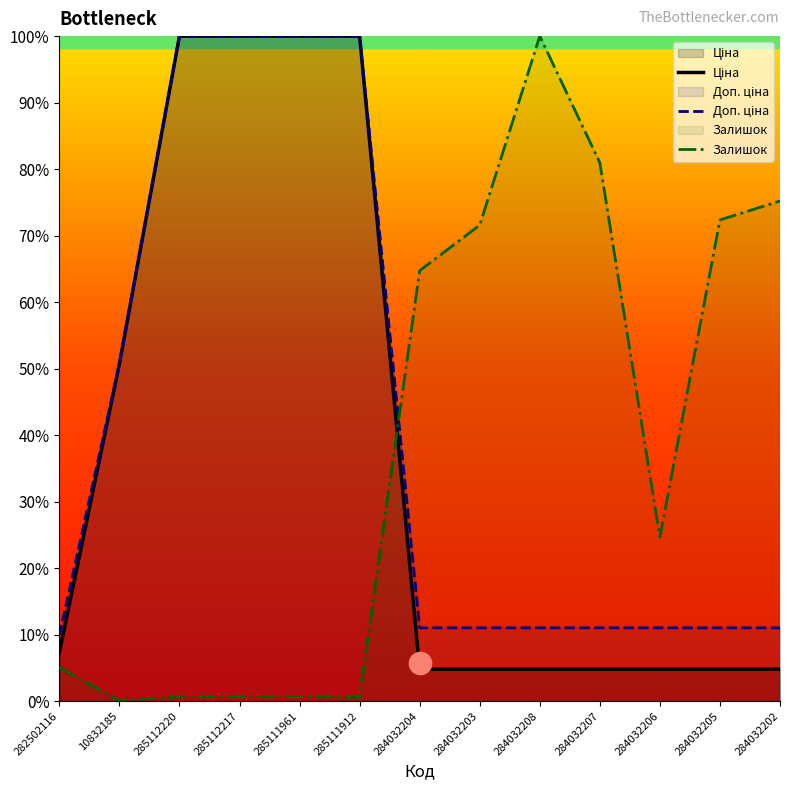

At 284032202, list the series in order from smallest to largest.

Ціна, Доп. ціна, Залишок